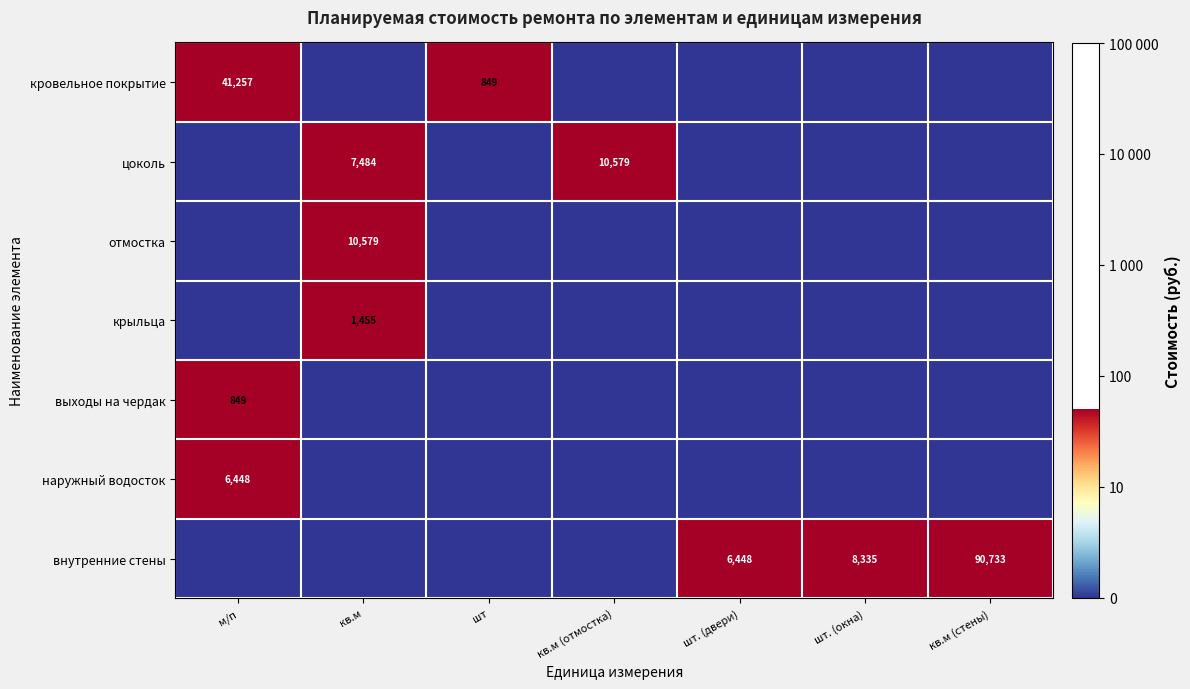

The value of цоколь at кв.м is 7484. True or false?

True